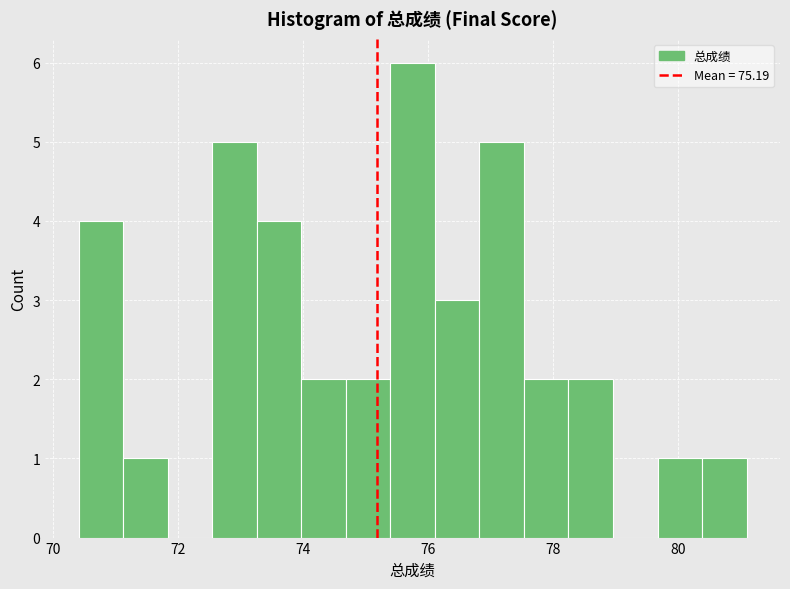

Around what value on the x-axis is the tallest bar? Give the approximate position of its centre, as read against the axis.

75.8